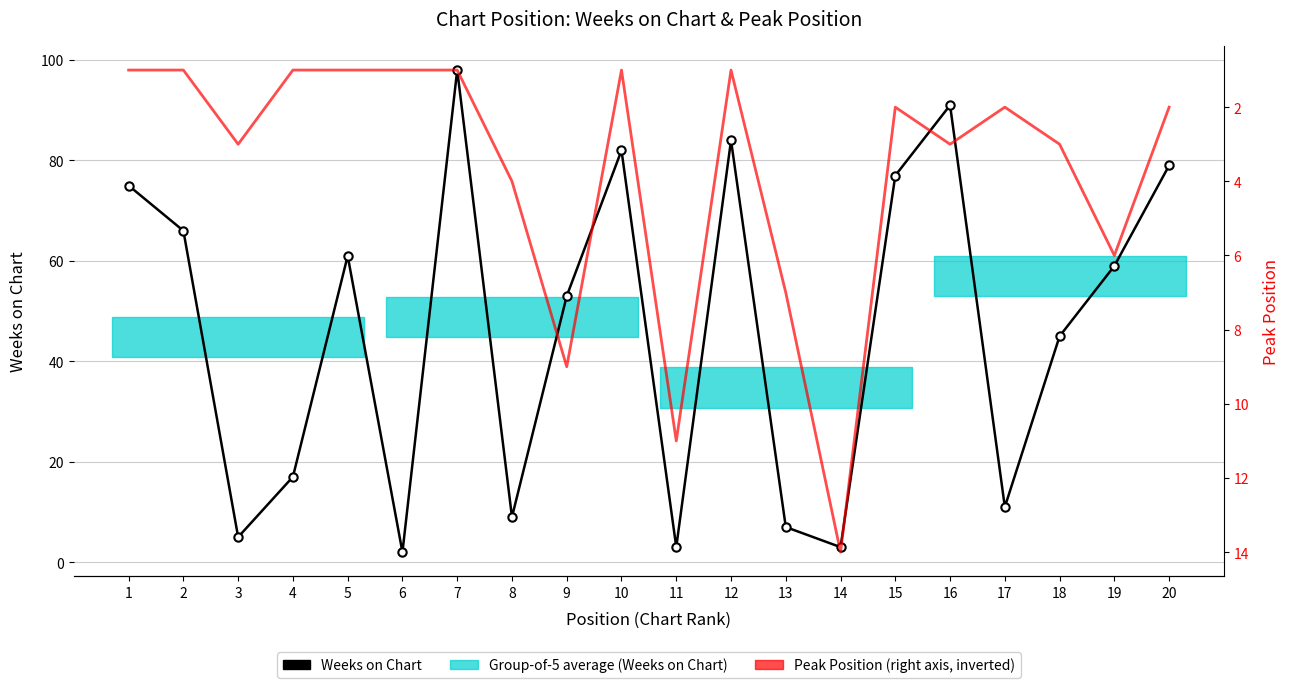

Where do Peak Position and Weeks on Chart first cross each other?

10 and 11